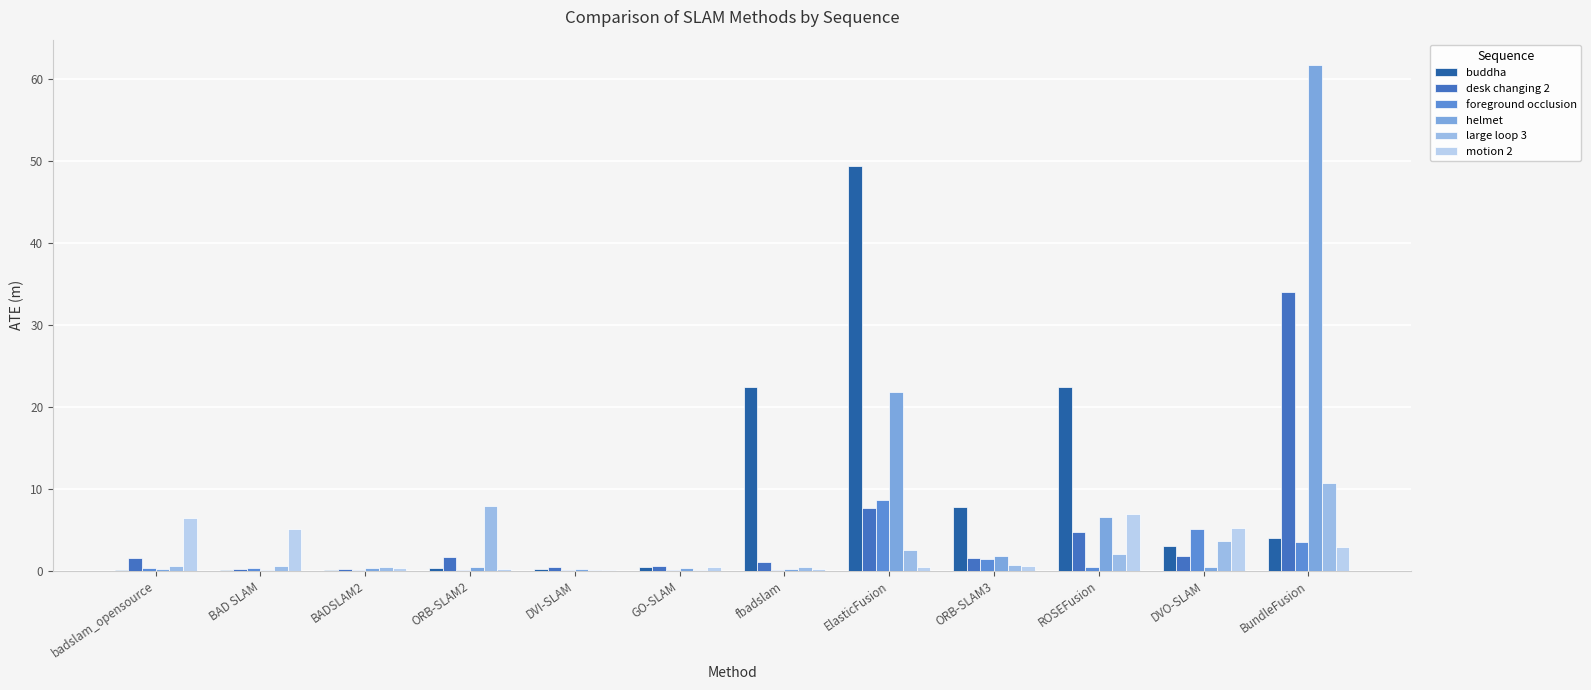

Which series changed the most between ORB-SLAM3 and ROSEFusion?

buddha